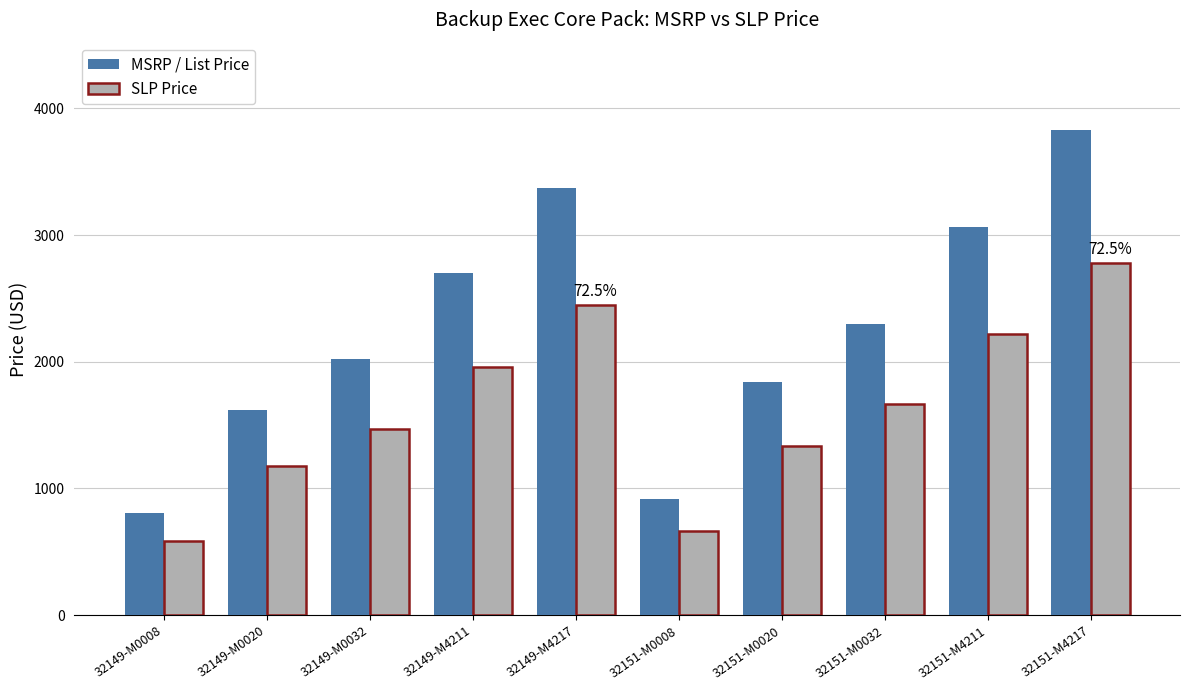

At which label is MSRP / List Price closest to 2319?

32151-M0032